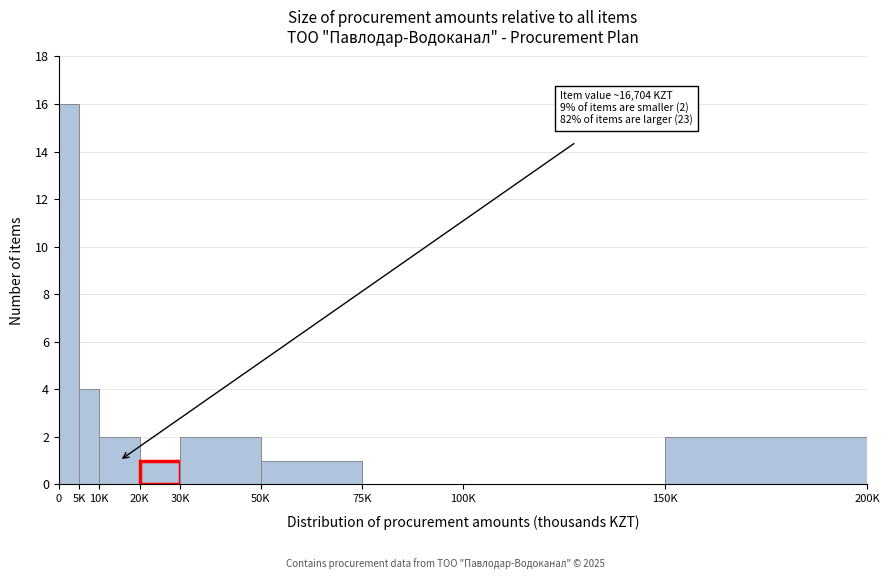

Reading left to right, transcribe all the data shown in this chart.

0=16	5K=4	10K=2	20K=1	30K=2	50K=1	75K=0	100K=0	150K=2